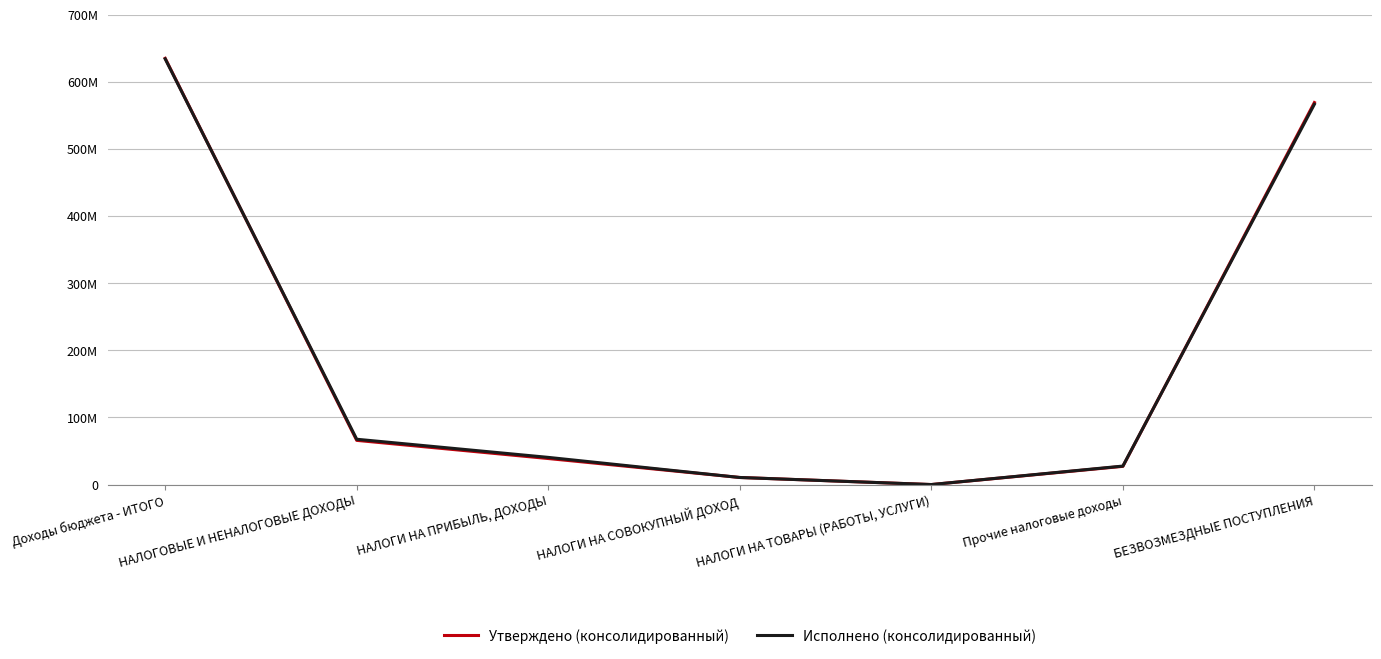

Rank the categories by Исполнено (консолидированный) value from highest to lowest.

Доходы бюджета - ИТОГО, БЕЗВОЗМЕЗДНЫЕ ПОСТУПЛЕНИЯ, НАЛОГОВЫЕ И НЕНАЛОГОВЫЕ ДОХОДЫ, НАЛОГИ НА ПРИБЫЛЬ, ДОХОДЫ, Прочие налоговые доходы, НАЛОГИ НА СОВОКУПНЫЙ ДОХОД, НАЛОГИ НА ТОВАРЫ (РАБОТЫ, УСЛУГИ)